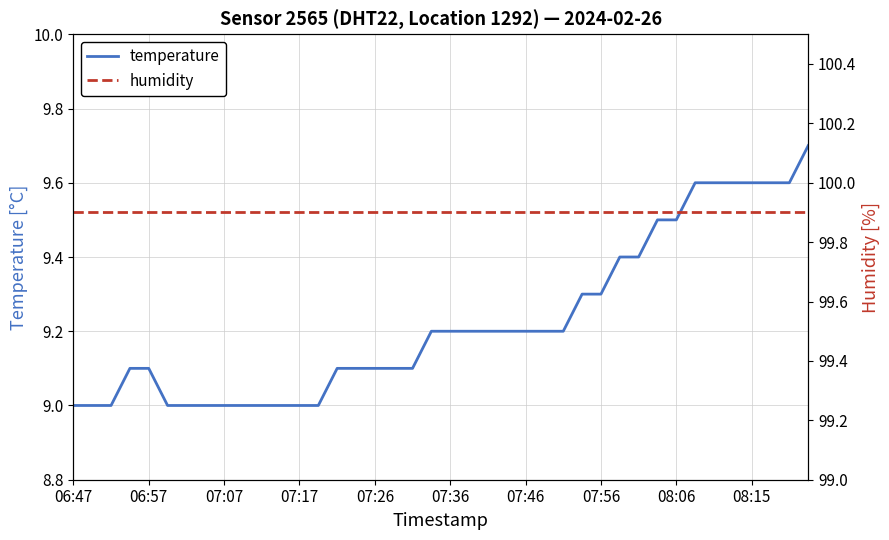

The temperature series shows 13.7 at 07:17. True or false?

False